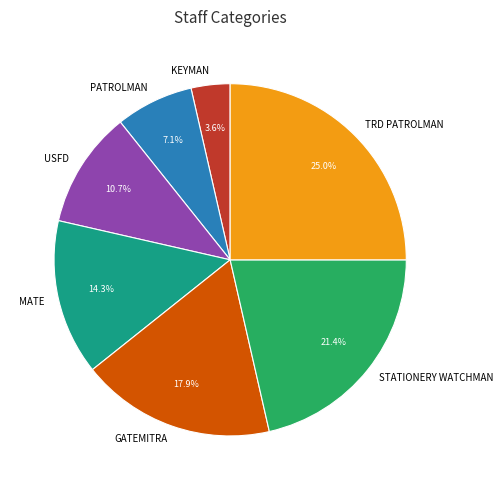

Is there any slice that represents more than half of the pie?

No